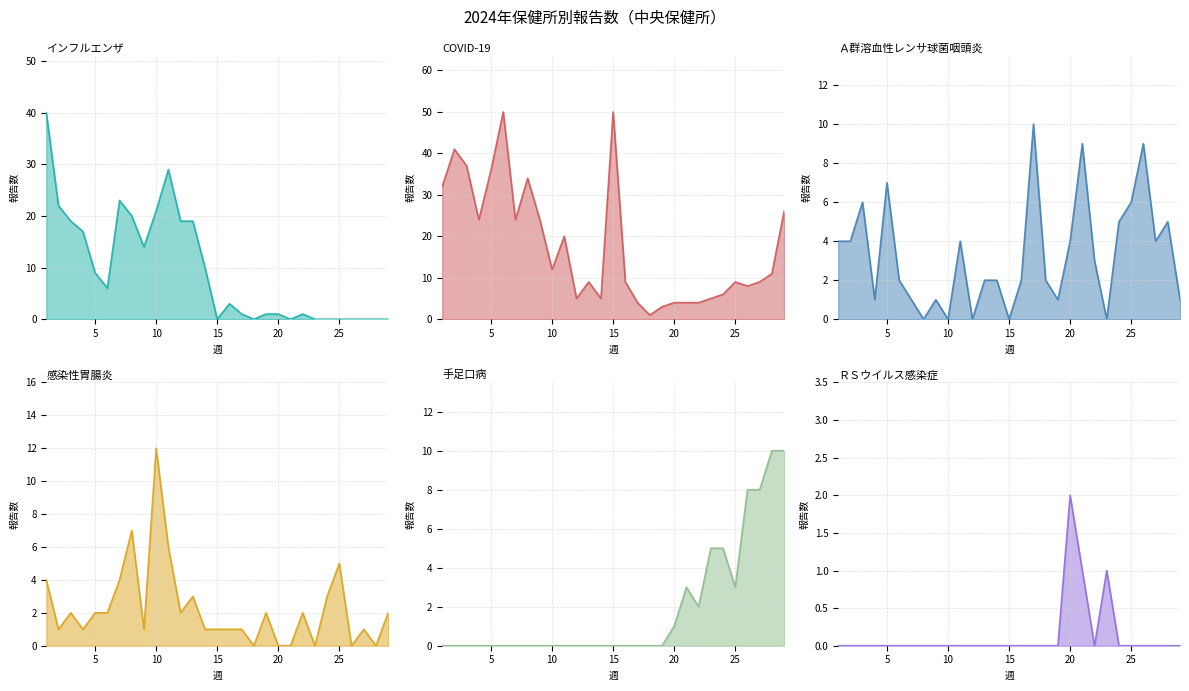

In 手足口病_line, how many points are lower than both neighbors (excluding endpoints)?

2